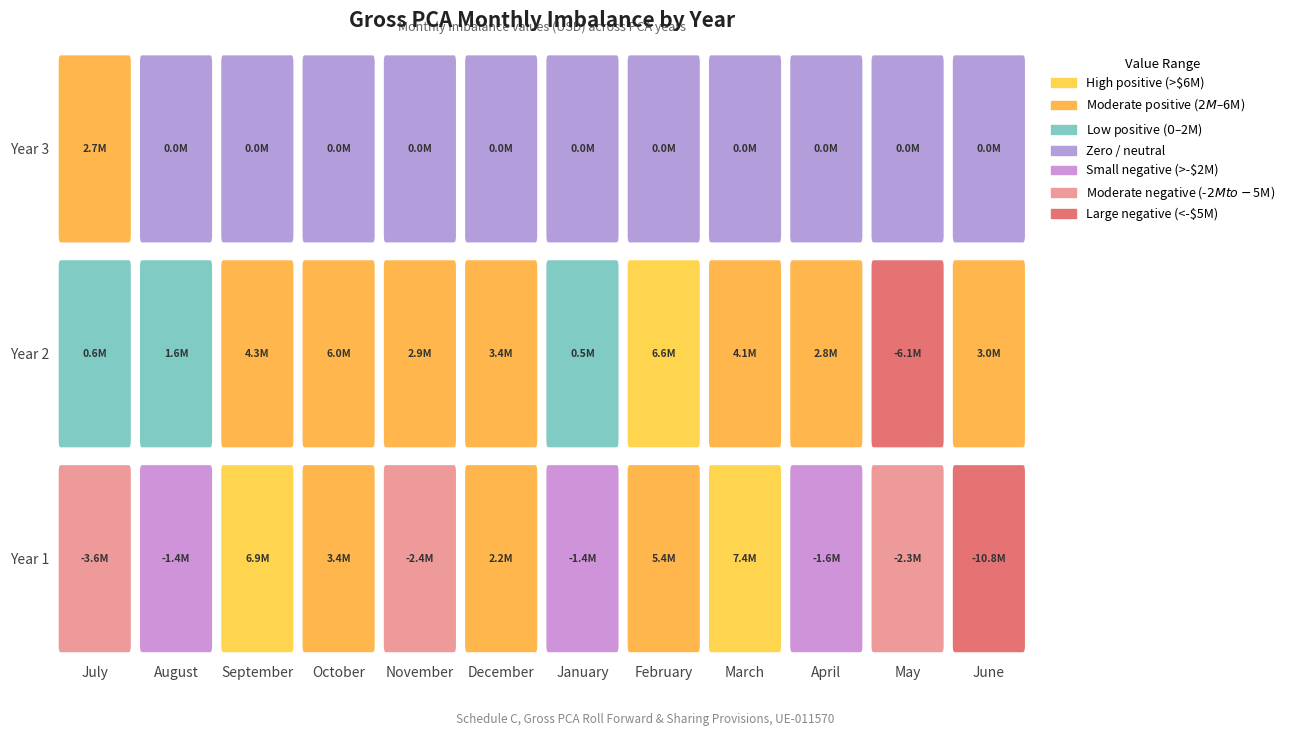

List the series in order of their peak value, highest first.

Year 1, Year 2, Year 3